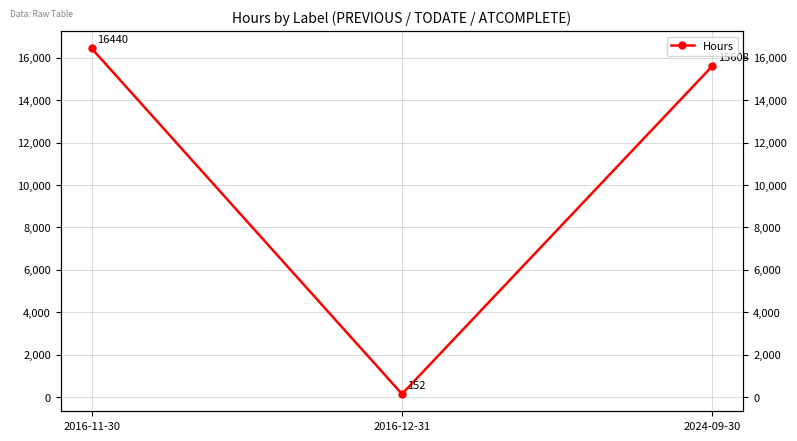

Read the value at 2024-09-30, to the nearest 10.

15610